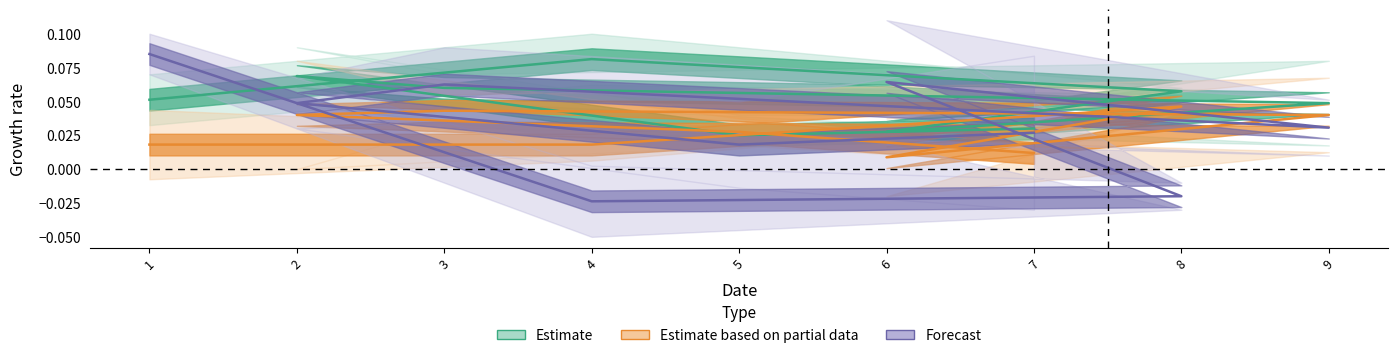

How many interior local valleys does the Forecast series have?

3